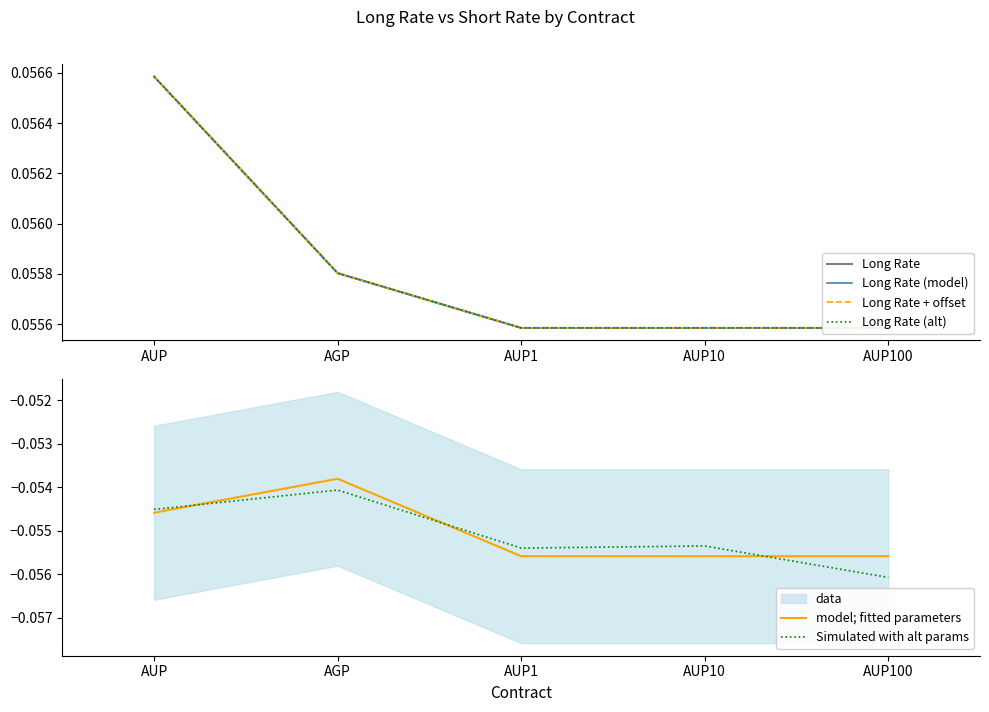

True or false: Long Rate (model) and Long Rate (alt) cross at least once.

False